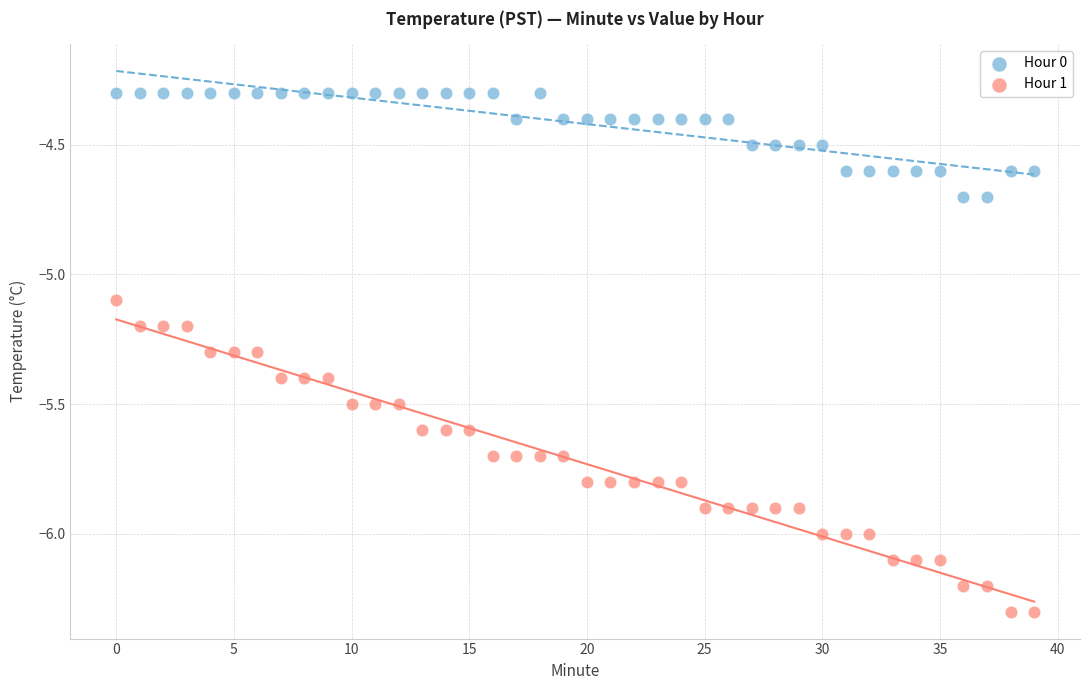

Across all series, what Y value is closest to -5?

-5.1